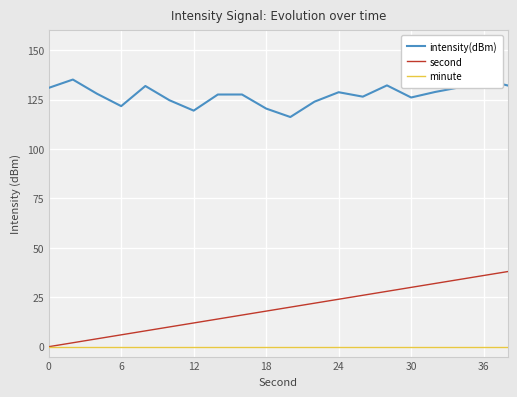

Which series has the largest total across all categories?

intensity(dBm)